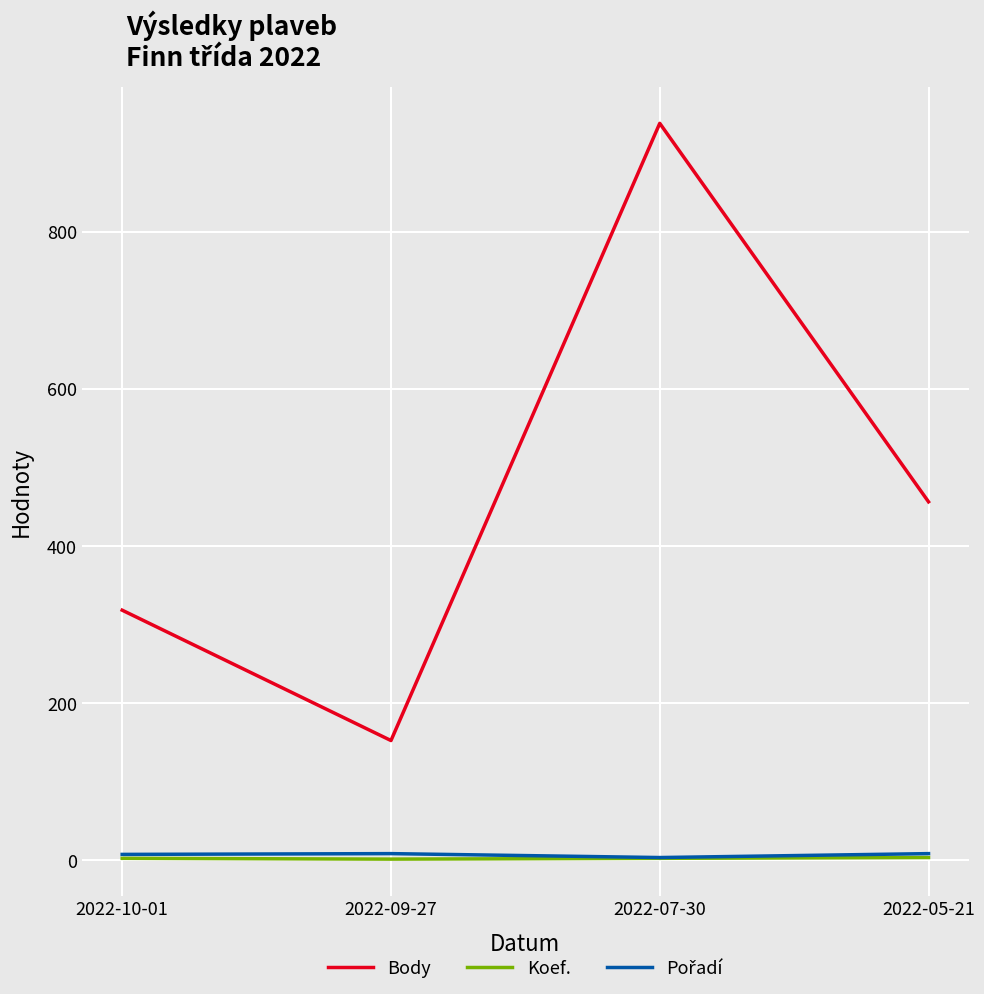

True or false: Koef. and Body cross at least once.

False